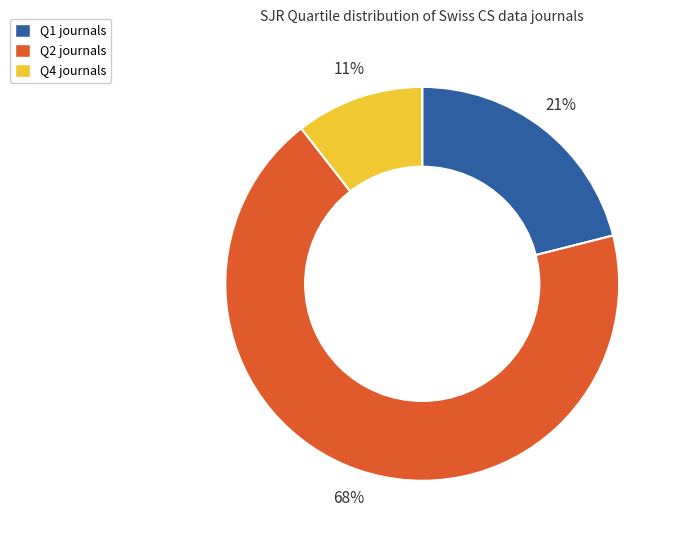

Does Q2 represent more than half of the total?

Yes